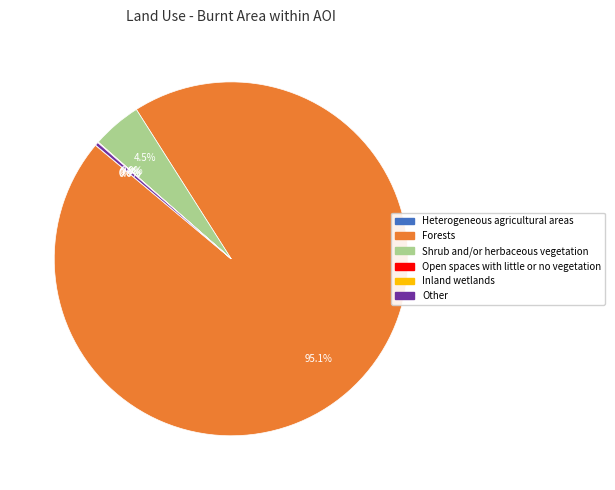

Does Other account for over 50% of the chart?

No